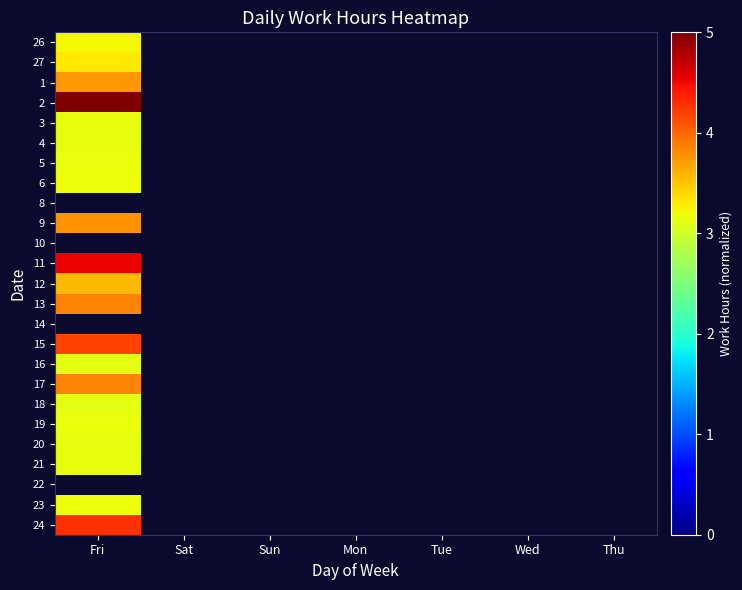

How many series are shown in this chart?

25